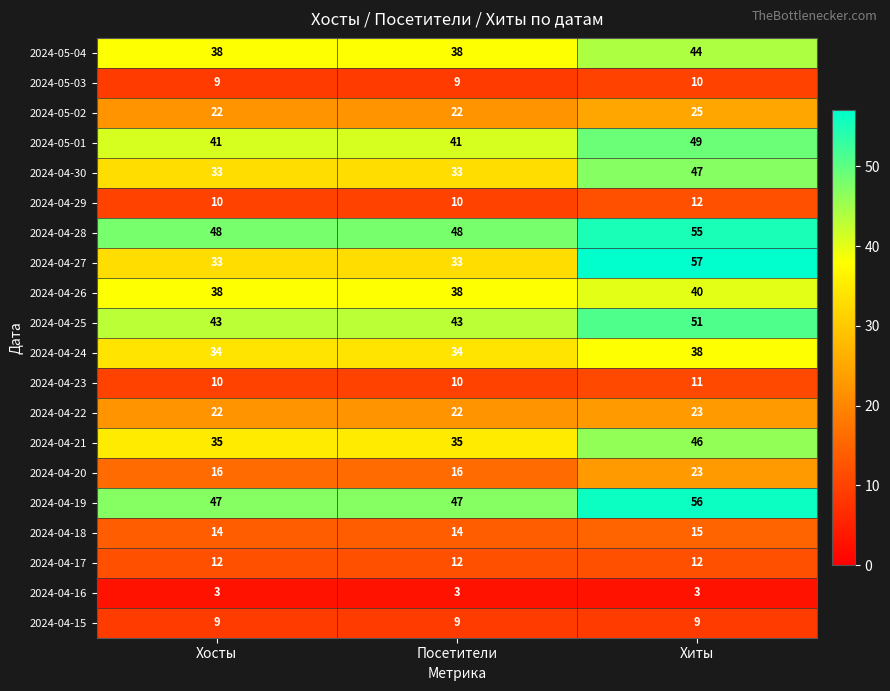

What is the average value of the 2024-04-22 series?

22